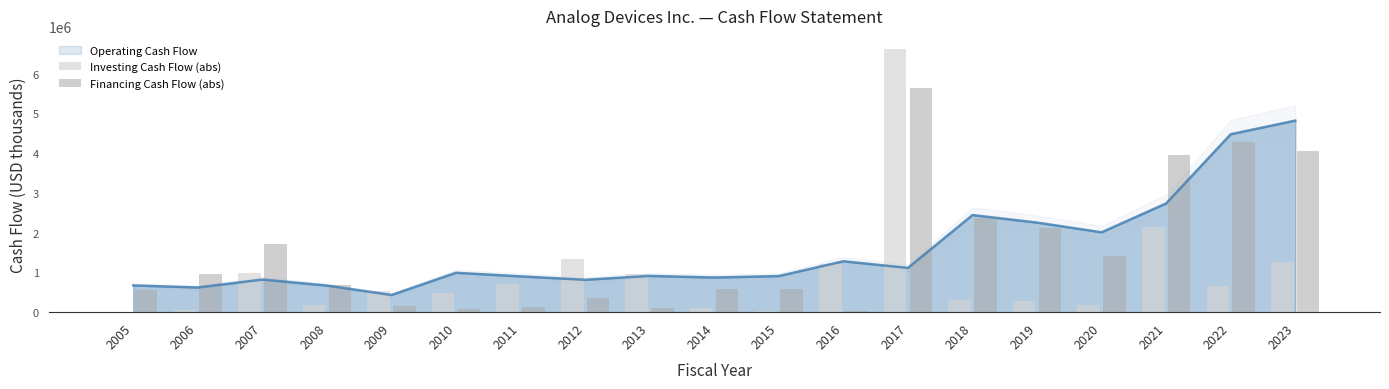

Between 2022 and 2007, which is larger?

2007